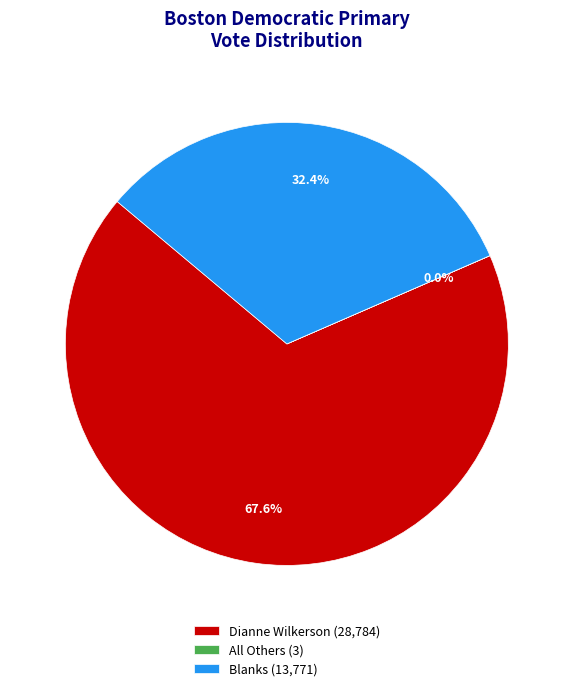

Combined, what portion of the pie is Blanks and Dianne Wilkerson?

100.0%